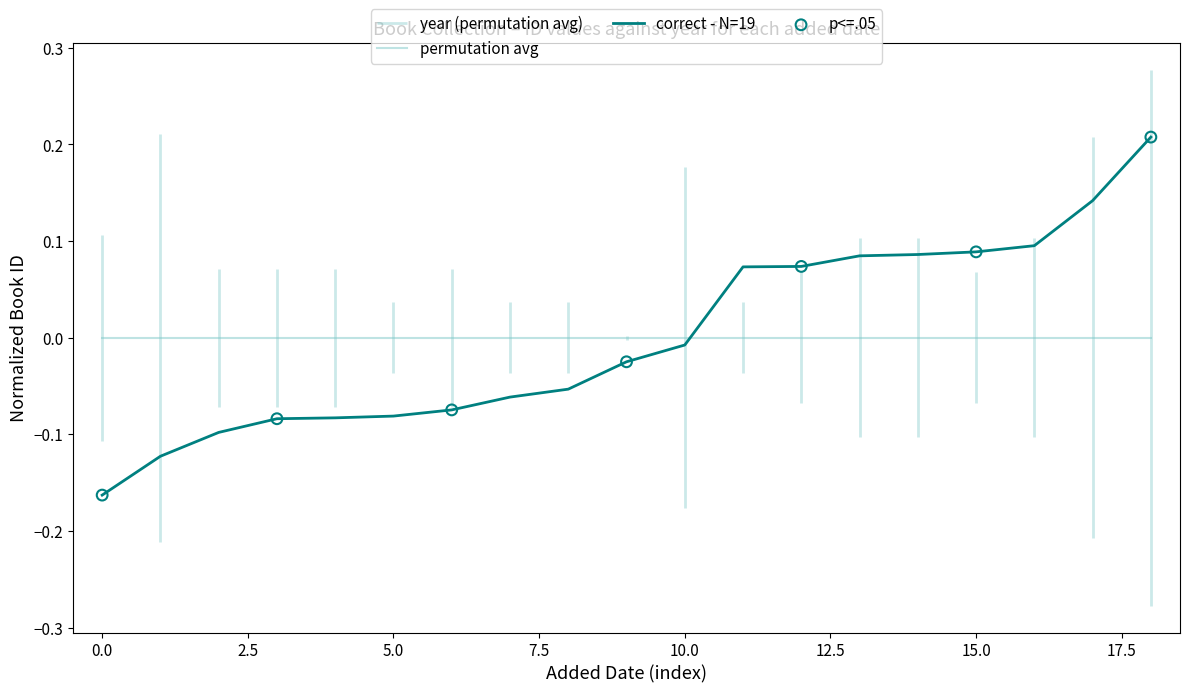

True or false: correct - N=19 has a value of -0.3 at 0.0.

False